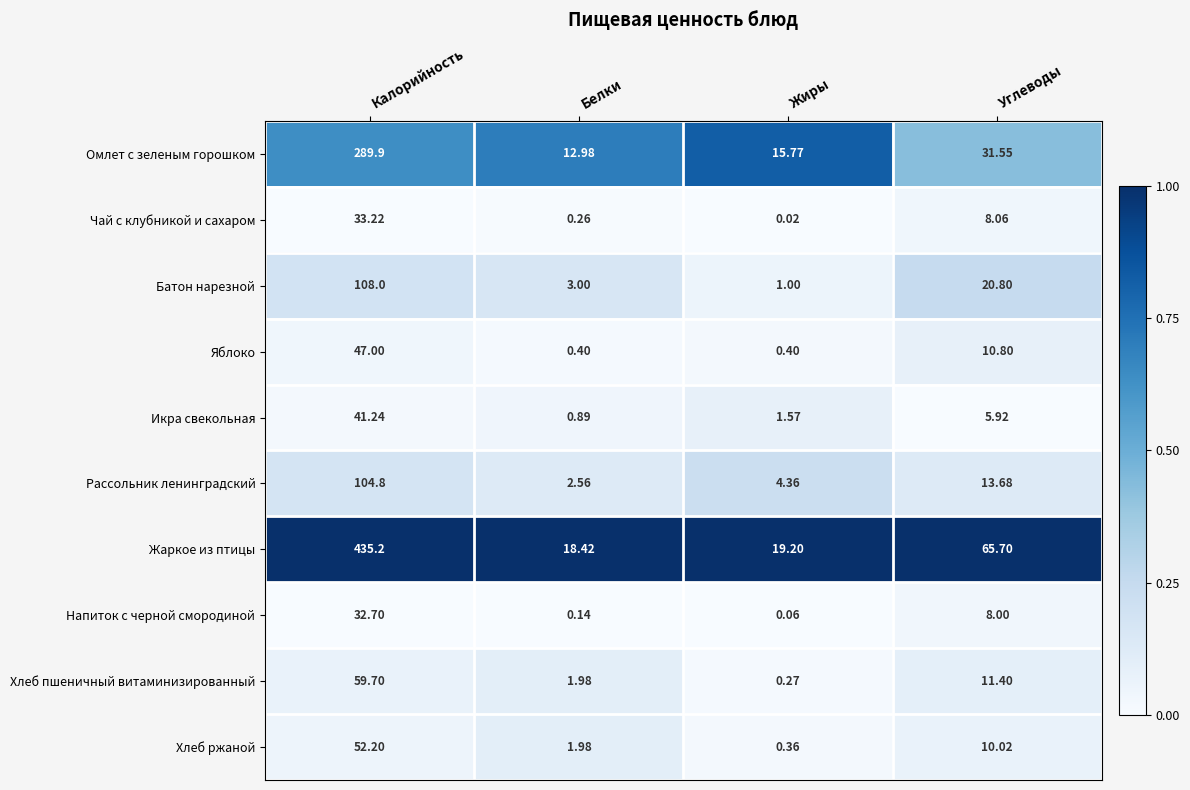

Which series has the widest spread of values?

Жаркое из птицы